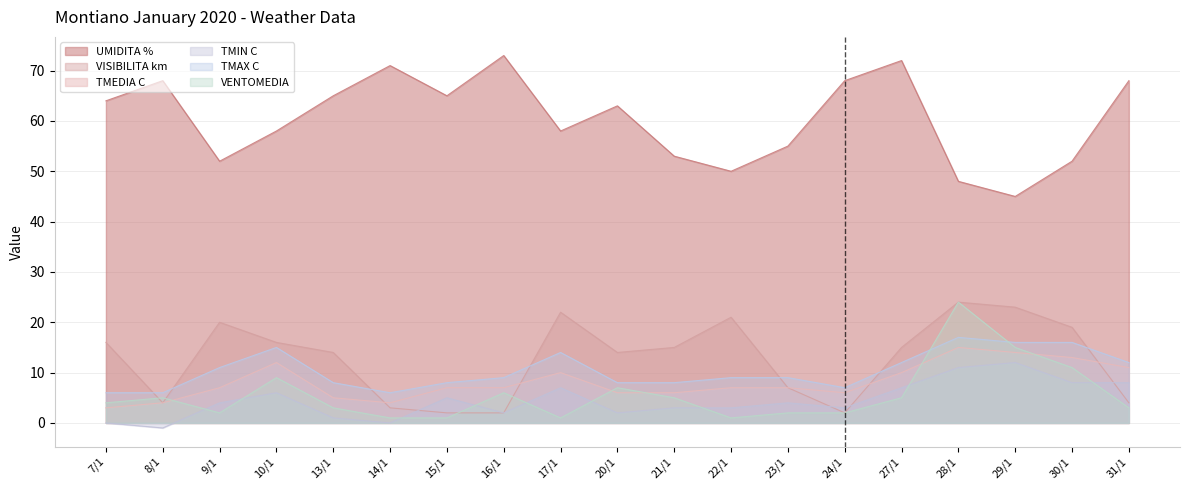

What is the label of the 10th point from the right?

20/1